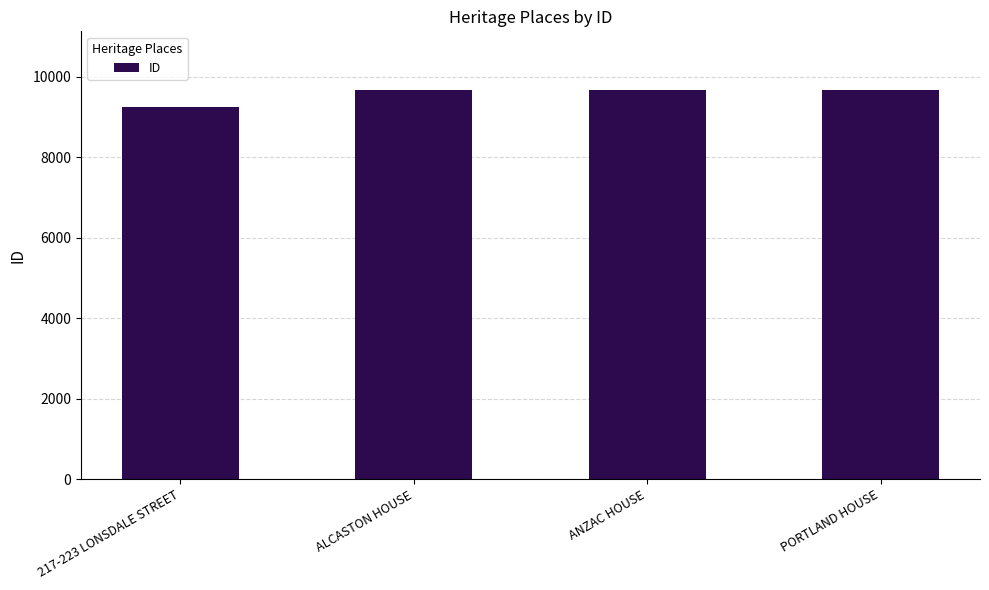

Which category has the lowest value across all series?

217-223 LONSDALE STREET